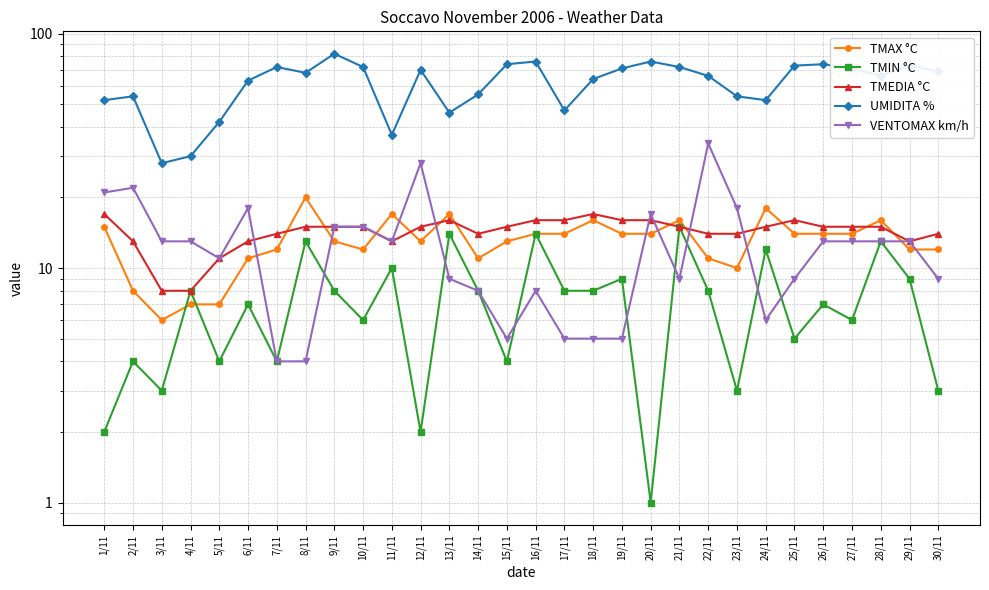

The VENTOMAX km/h series shows 13 at 27/11. True or false?

True